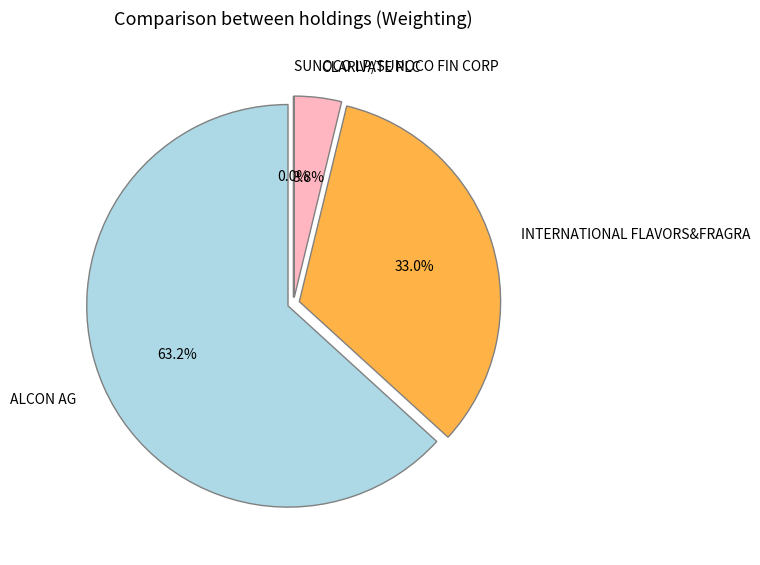

What percentage is the CLARIVATE PLC slice, to the nearest percent?

4%